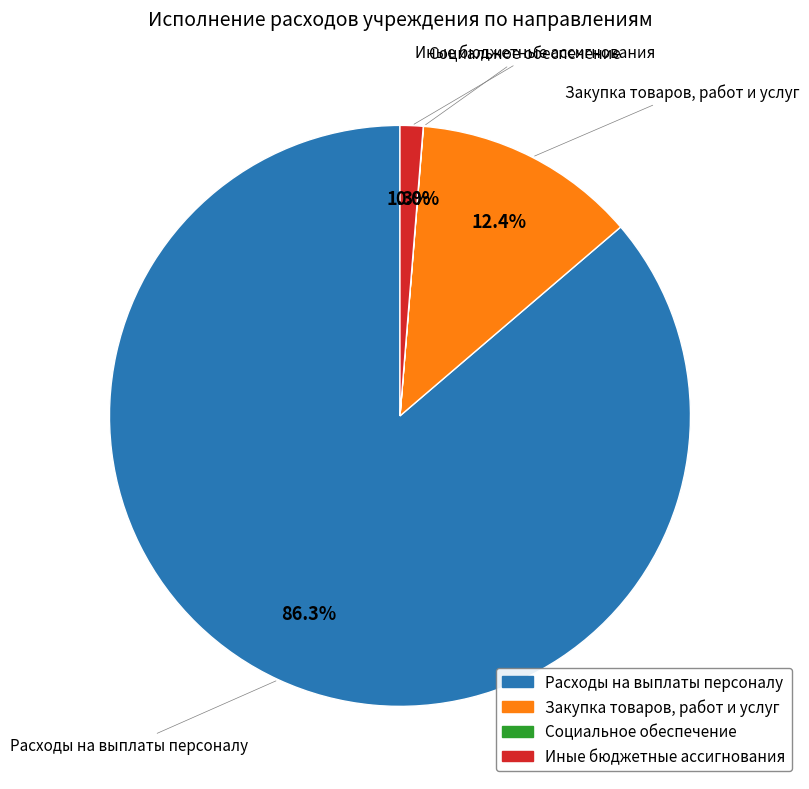

What is the largest slice in the pie chart?

Расходы на выплаты персоналу